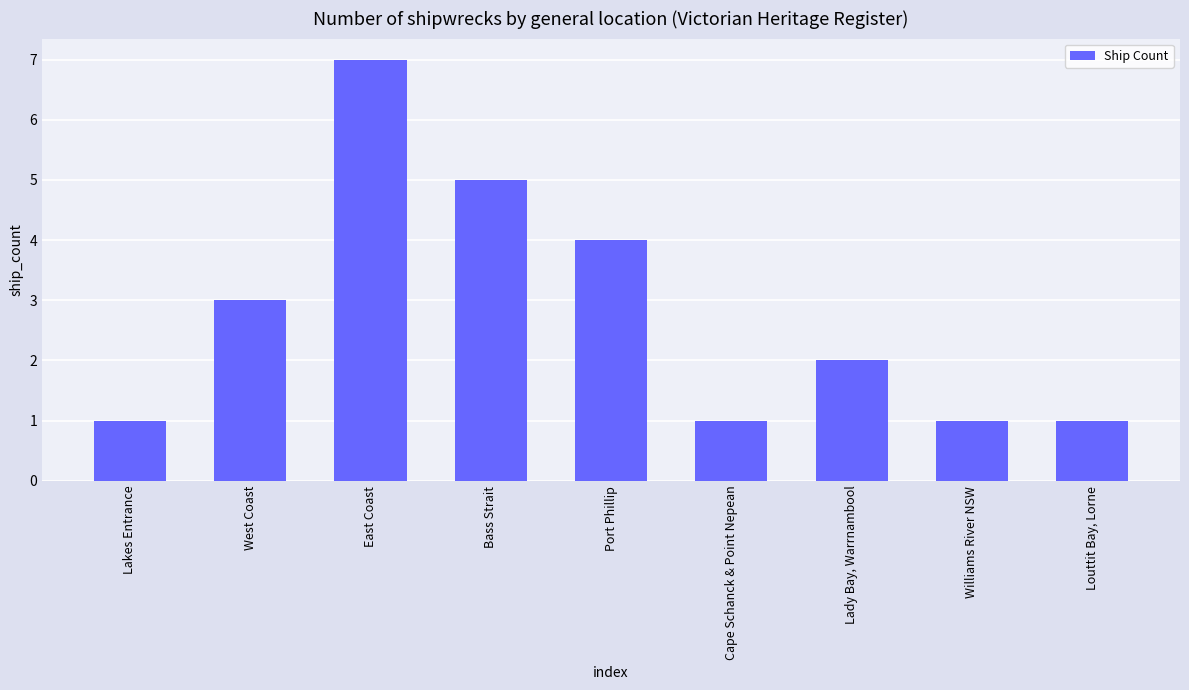

Reading right to left, list all the values displayed in this chart.

1	1	2	1	4	5	7	3	1